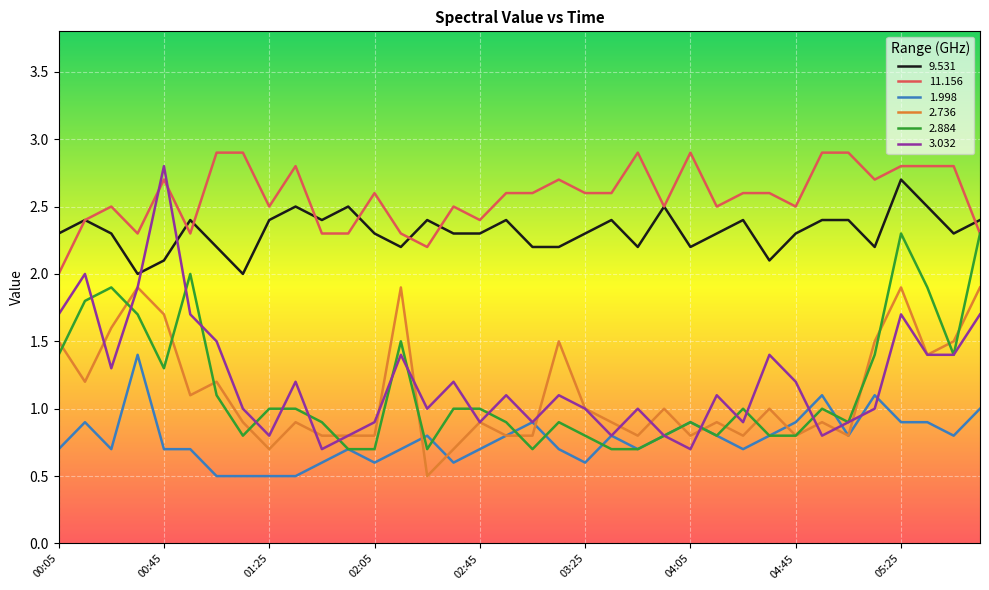

True or false: 3.032 and 2.736 cross at least once.

True